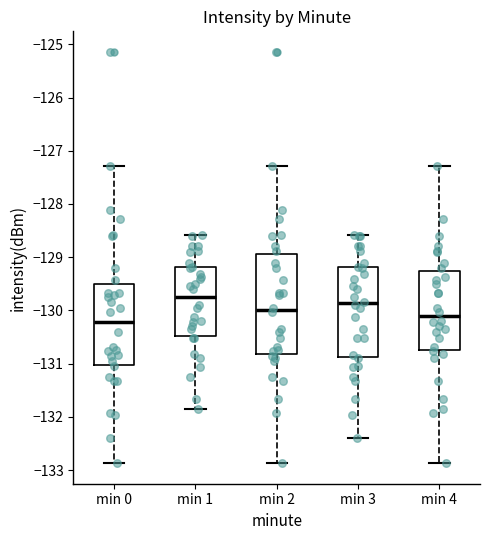

Where is the upper edge of the box for min 3 on the y-axis? The values are not printed on the chart, so give them approximately, as read against the axis.

-129.2